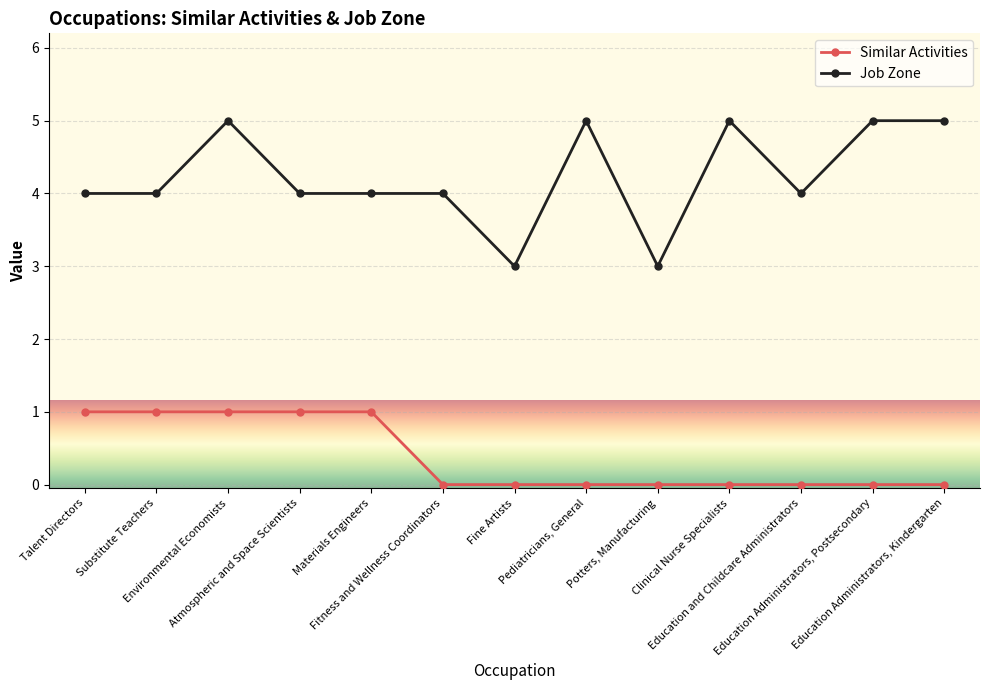

Which series has the largest total across all categories?

Job Zone